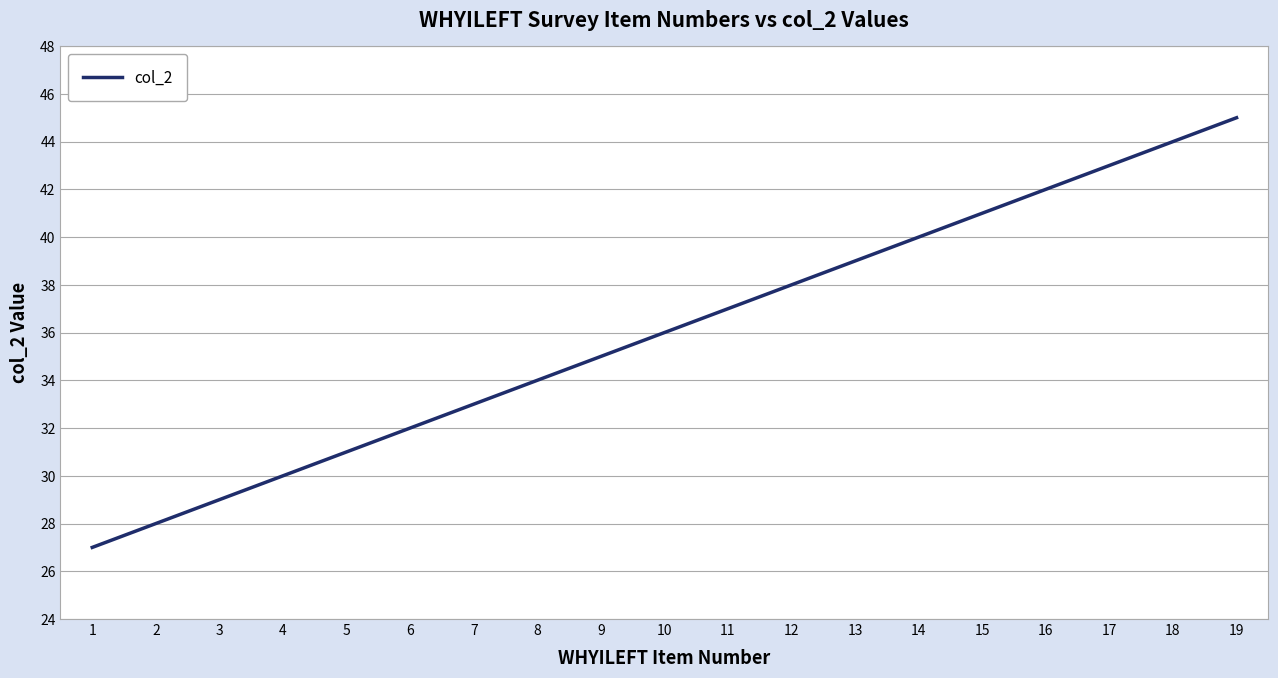

Reading left to right, list all the values displayed in this chart.

27	28	29	30	31	32	33	34	35	36	37	38	39	40	41	42	43	44	45